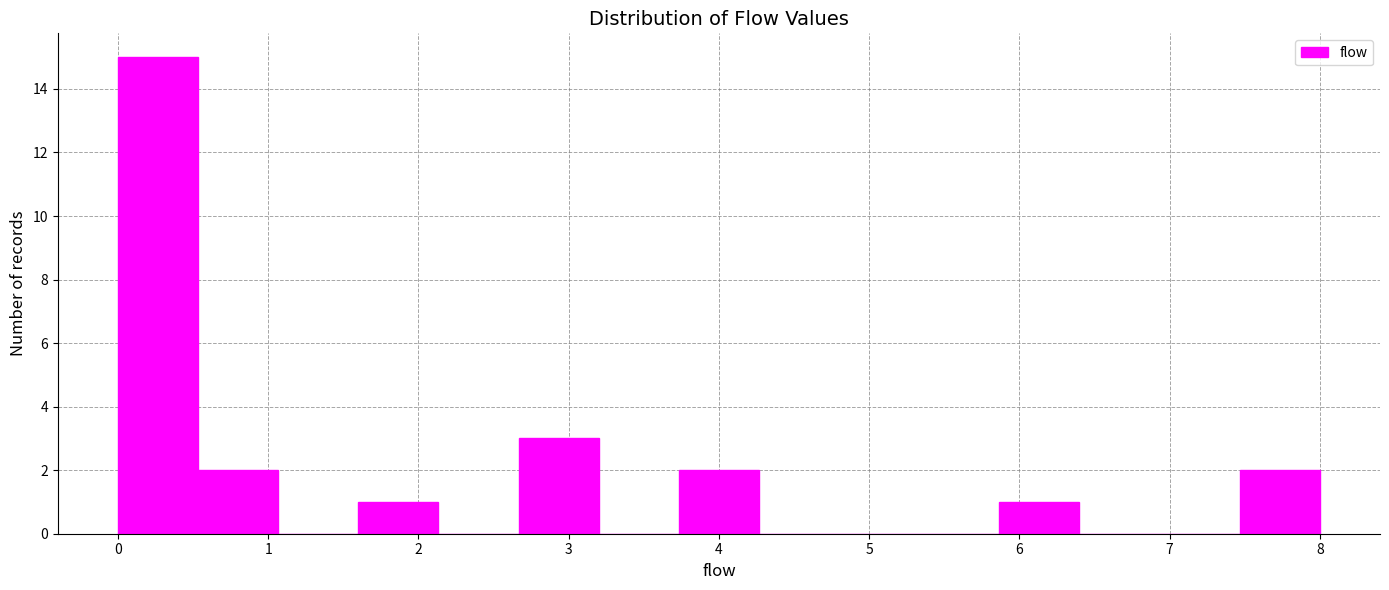

Reading left to right, transcribe this chart: for each bar, give the range it covers on the x-axis and its height. Neither the bar edges nor the heights are printed on the chart, so give them approximately, as read against the axes.

0.0 to 0.5: 15
0.5 to 1.1: 2
1.1 to 1.6: 0
1.6 to 2.1: 1
2.1 to 2.7: 0
2.7 to 3.2: 3
3.2 to 3.7: 0
3.7 to 4.3: 2
4.3 to 4.8: 0
4.8 to 5.3: 0
5.3 to 5.9: 0
5.9 to 6.4: 1
6.4 to 6.9: 0
6.9 to 7.5: 0
7.5 to 8.0: 2